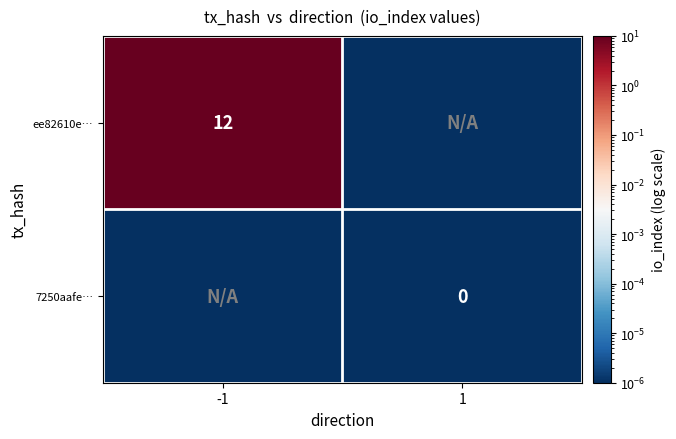

The ee82610e… series shows 6.2 at -1. True or false?

False